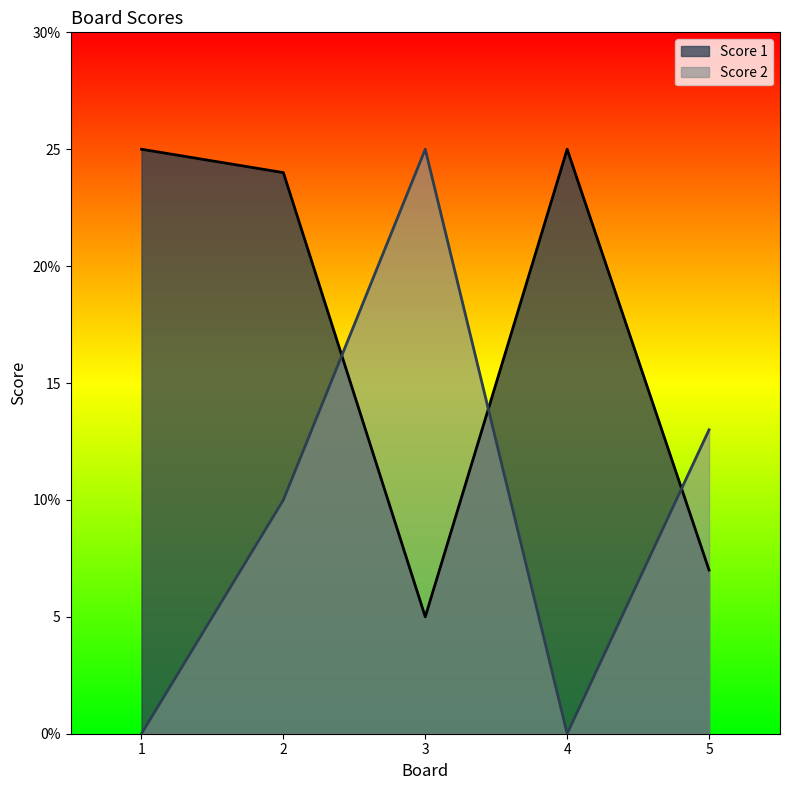

How many times do Score 2 and Score 1 cross each other?

3